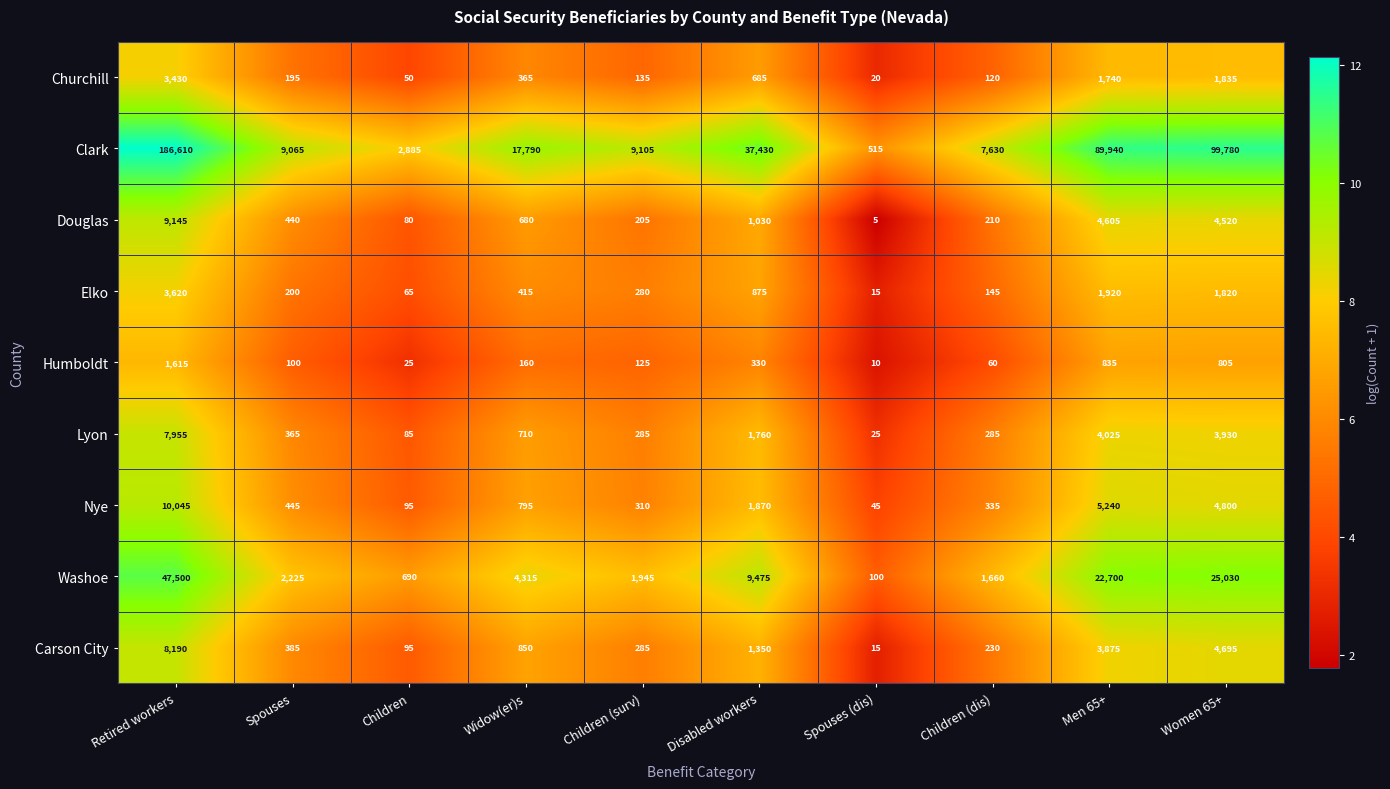

At which category is the sum across all series the highest?

Retired workers